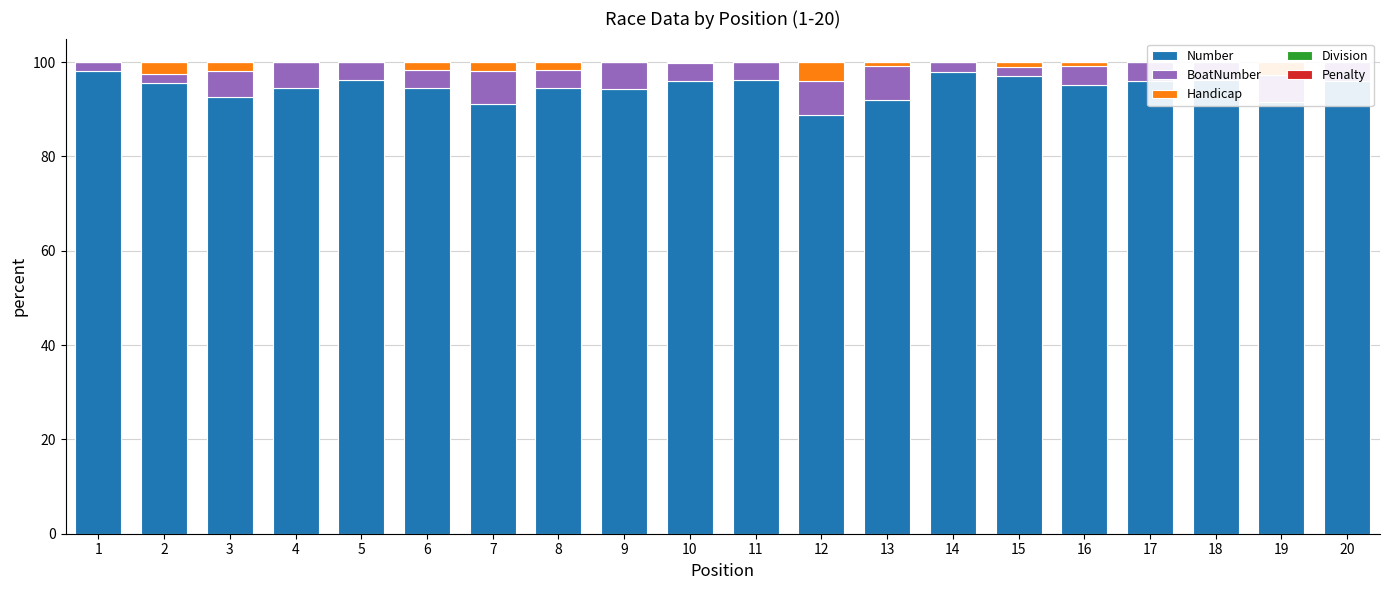

At which category does the chart reach its peak across all series?

1